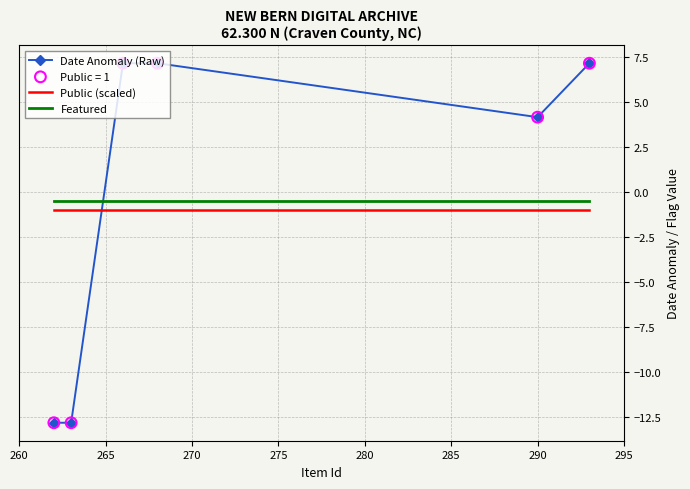

What is the difference between the second highest and second lowest values in the Date Anomaly (Raw) series?

20.0